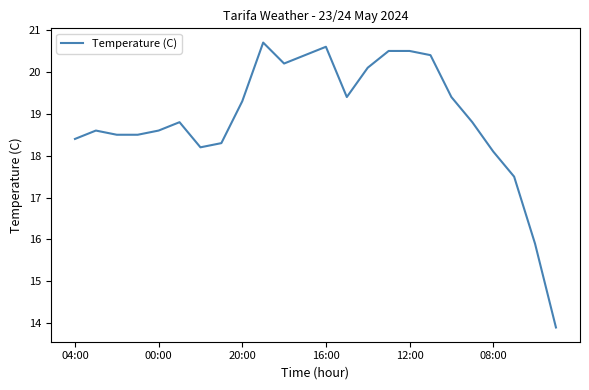

What is the greatest value displayed?

20.7